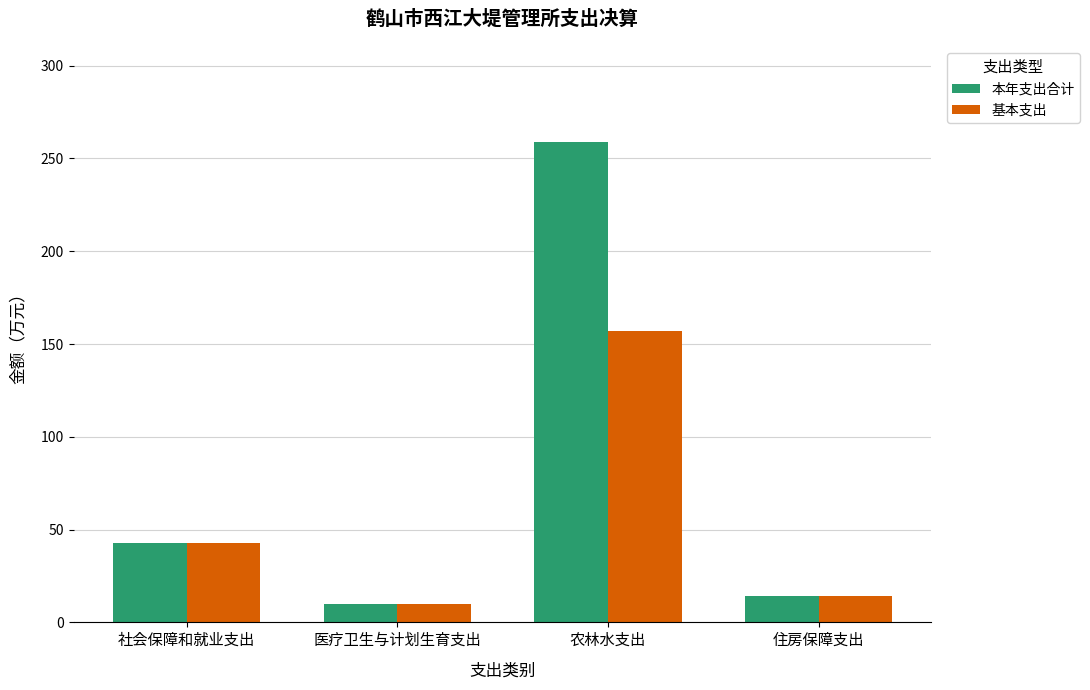

Which category has the highest value across all series?

农林水支出